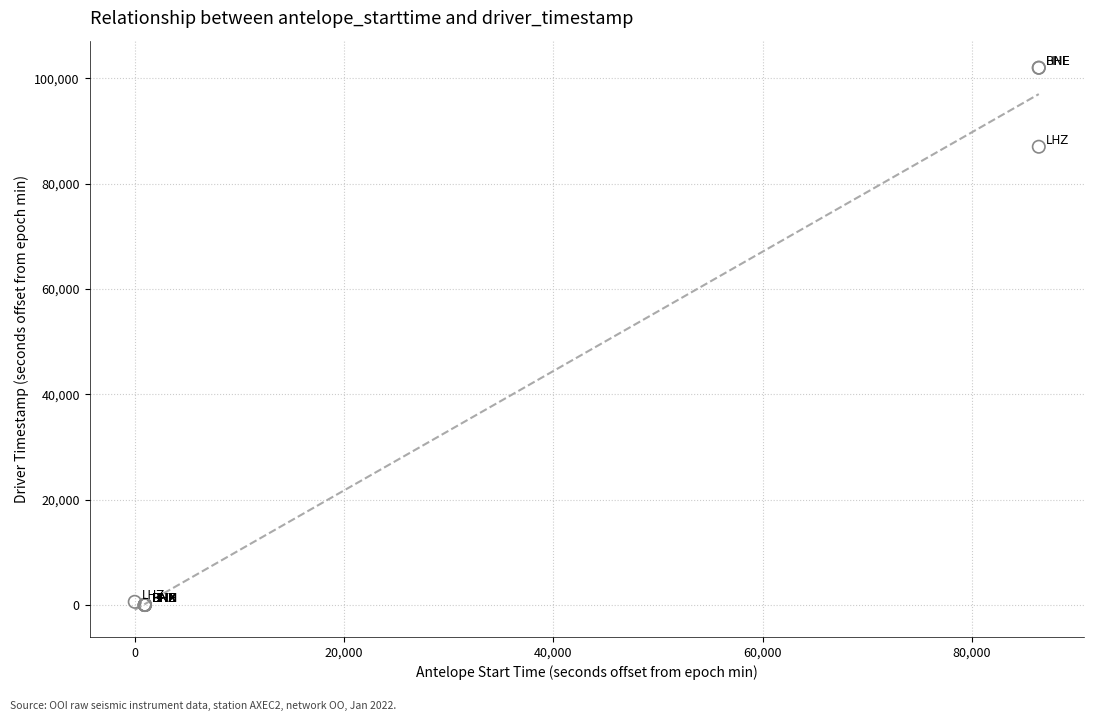

What Y value in the scatter plot is closest to 50999?

86999.6